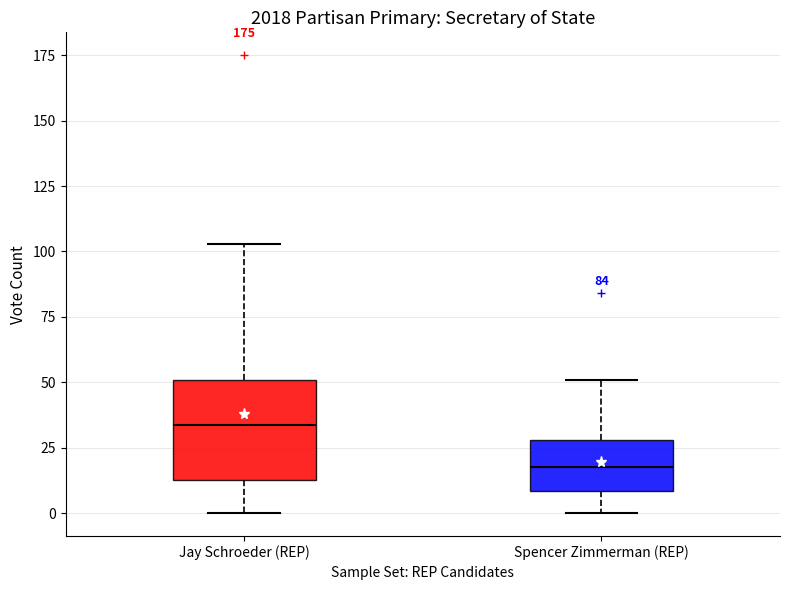

Where does the lower whisker of the box for Jay Schroeder (REP) end on the y-axis? The values are not printed on the chart, so give them approximately, as read against the axis.

0